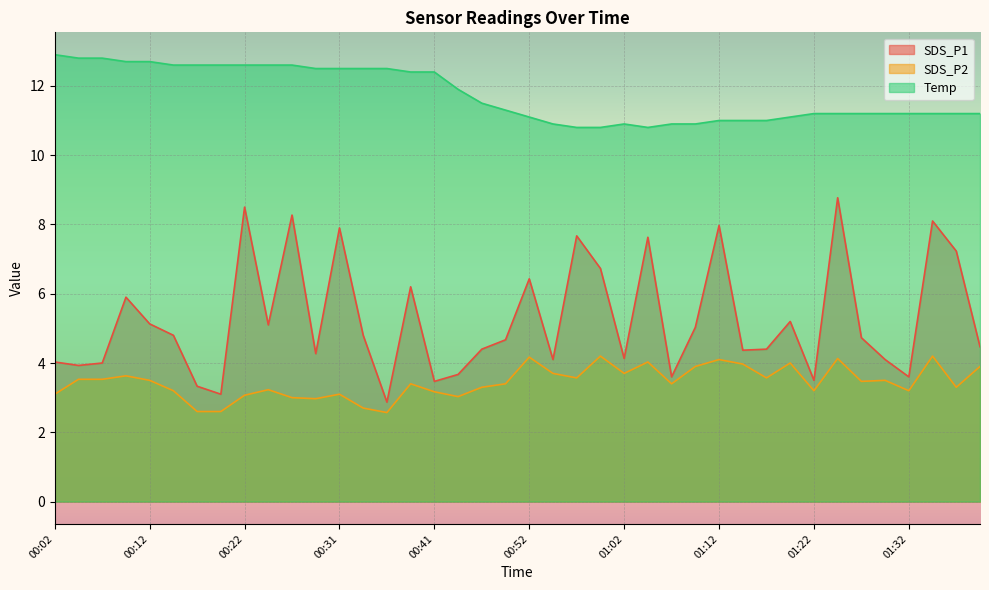

What is the label of the 29th point from the left?

01:12